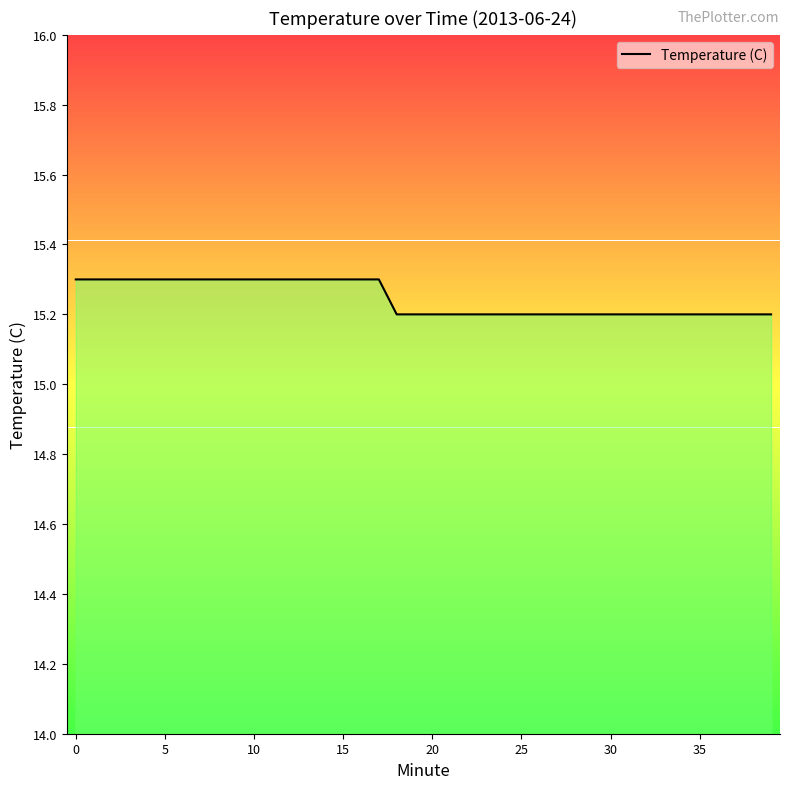

What is the difference between the values at 36 and 17?

0.1